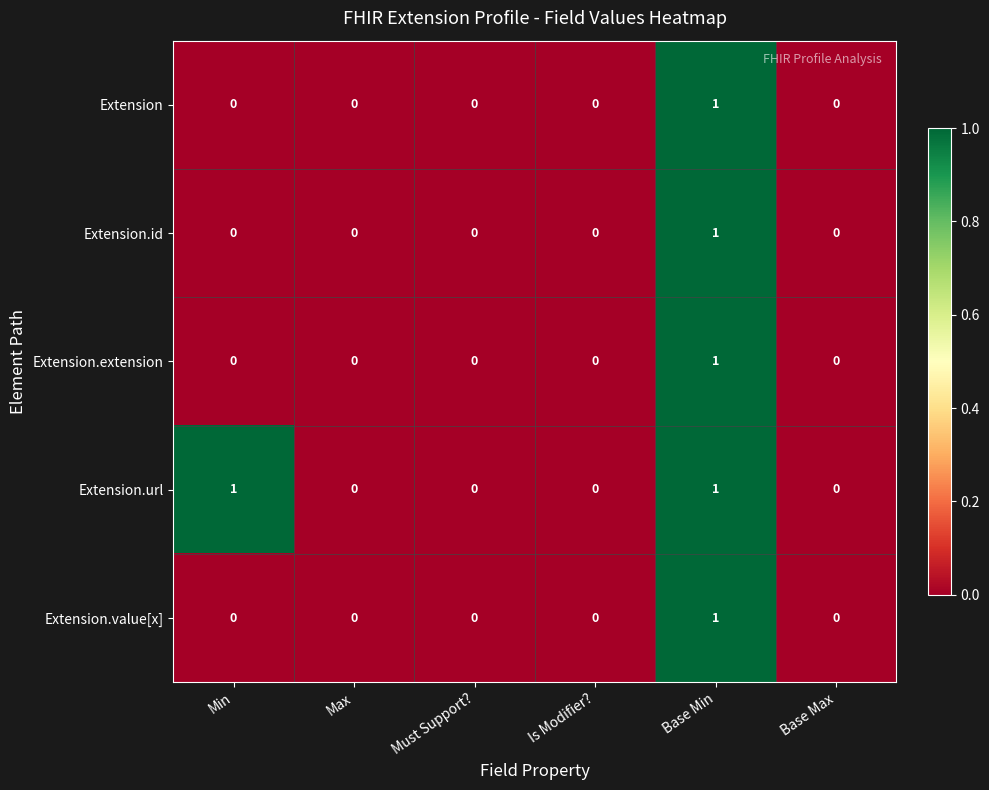

Which category has the highest value in the Extension.id series?

Base Min